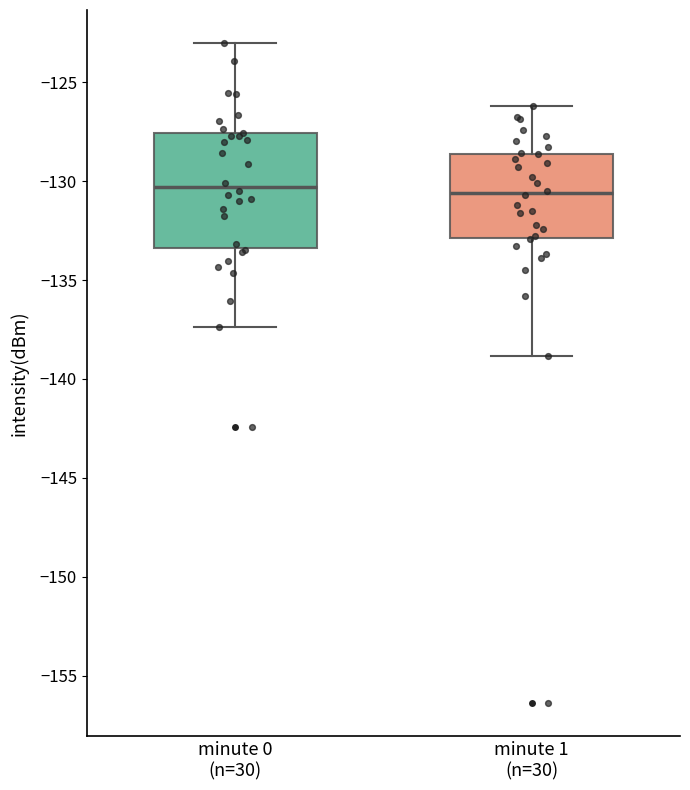

Where is the upper edge of the box for minute 0 (n=30) on the y-axis? The values are not printed on the chart, so give them approximately, as read against the axis.

-127.5